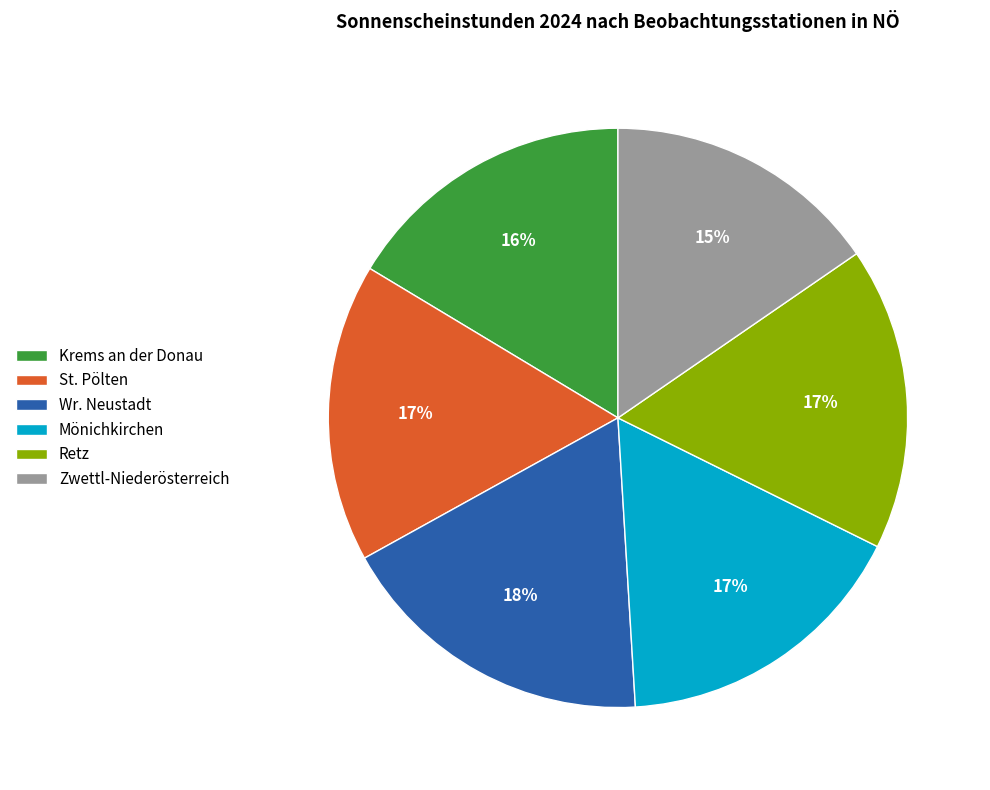

Do Wr. Neustadt and Retz together represent more than half of the pie?

No